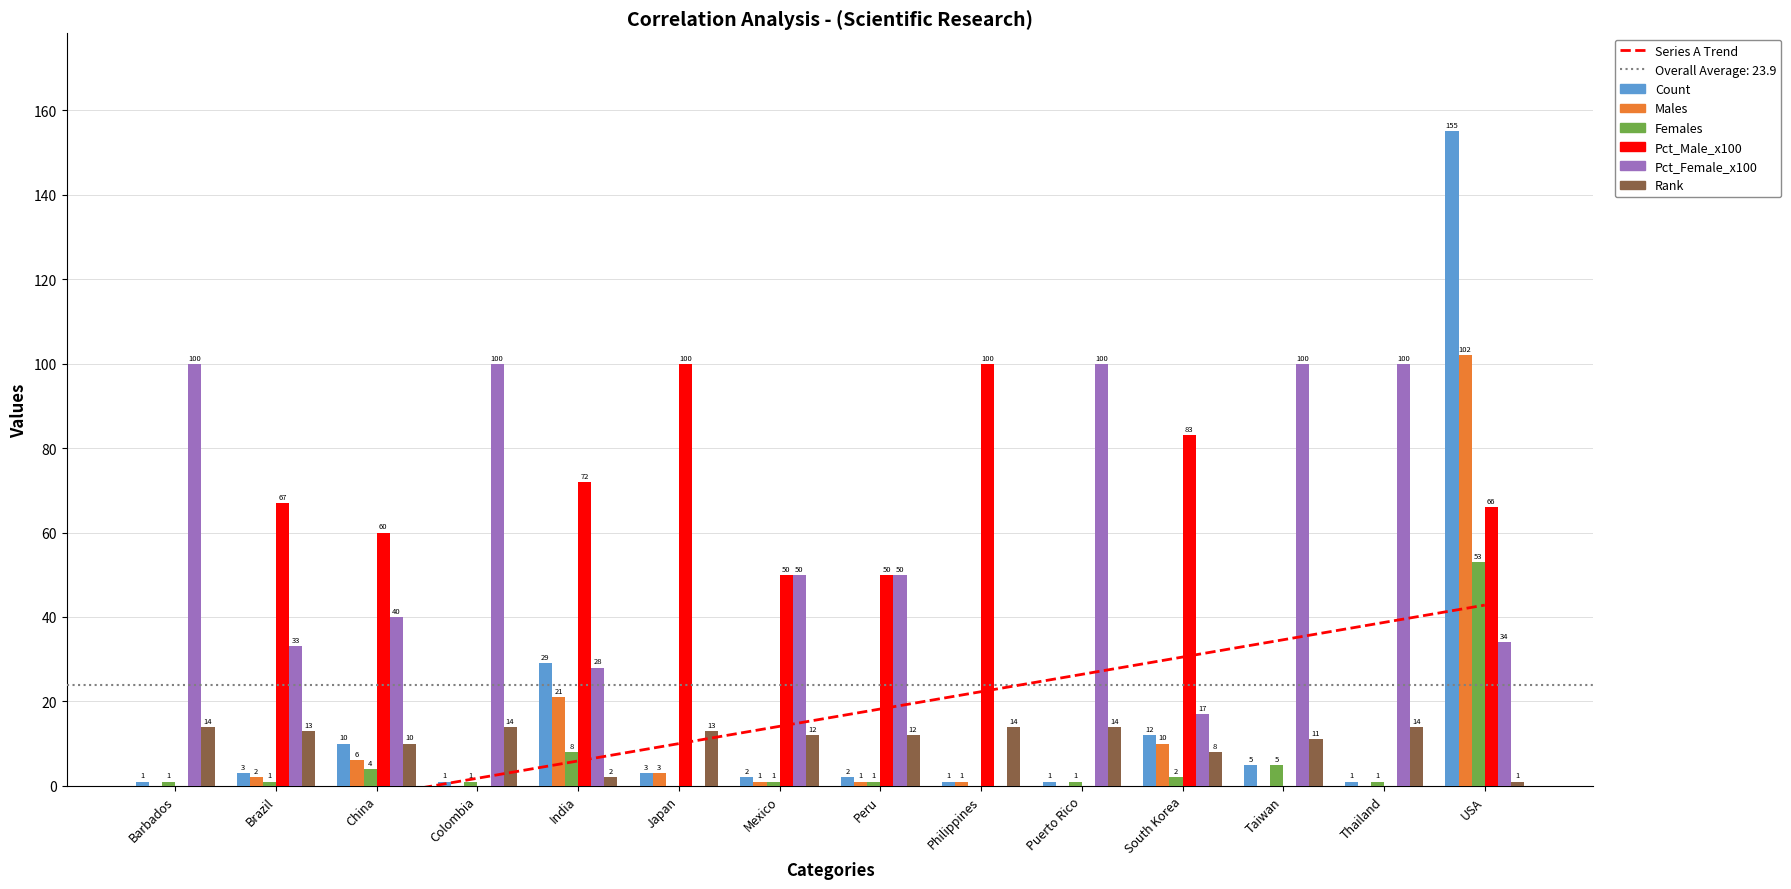

What is the difference between the second highest and minimum values in the Rank series?

13